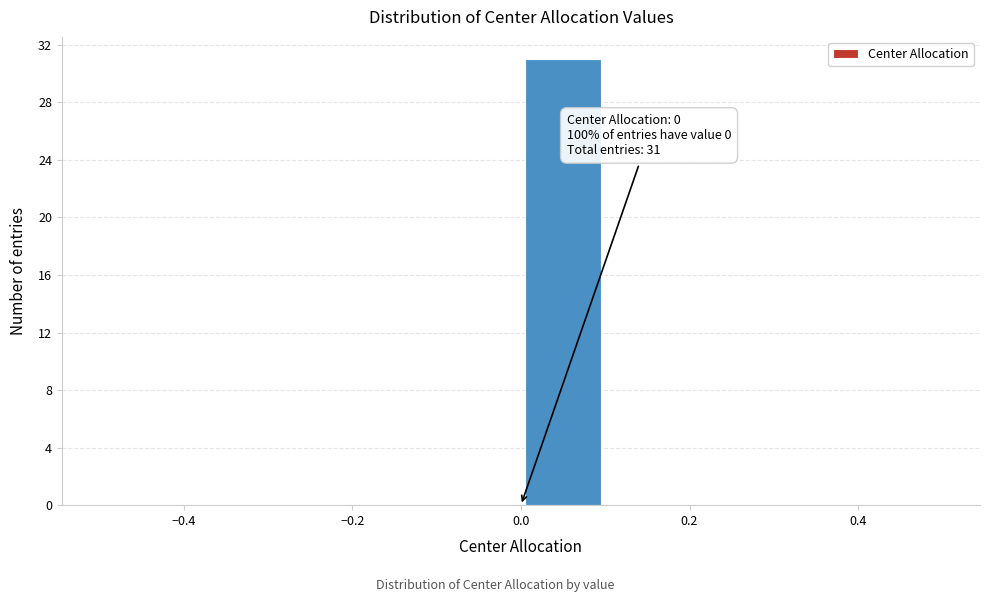

Which range on the x-axis has the tallest bar?

0.0 to 0.1